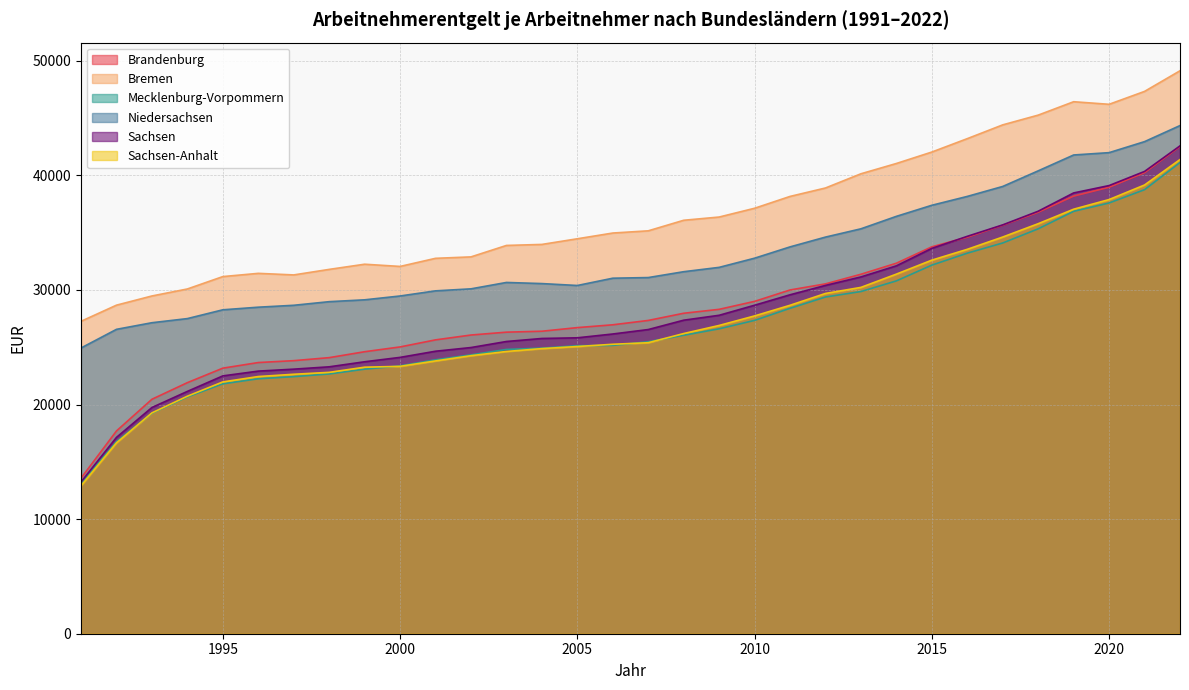

Where is Sachsen-Anhalt nearest to the value 27148?

2009